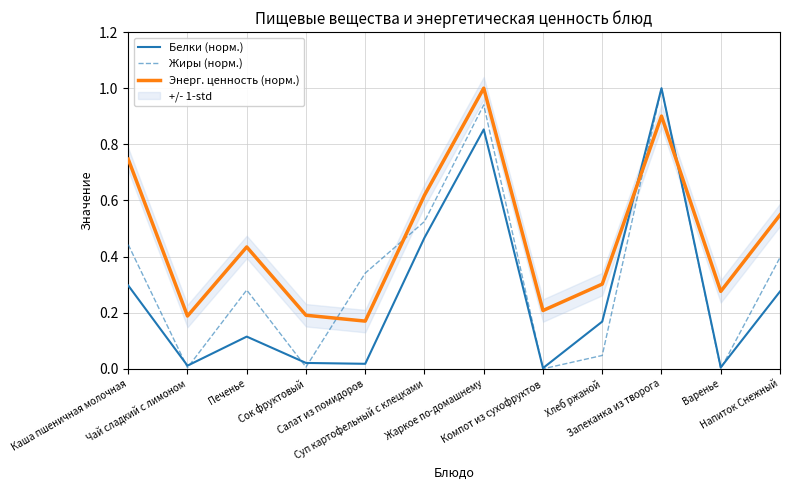

Count the Энерг. ценность (норм.) values in the range 0 to 1.

12